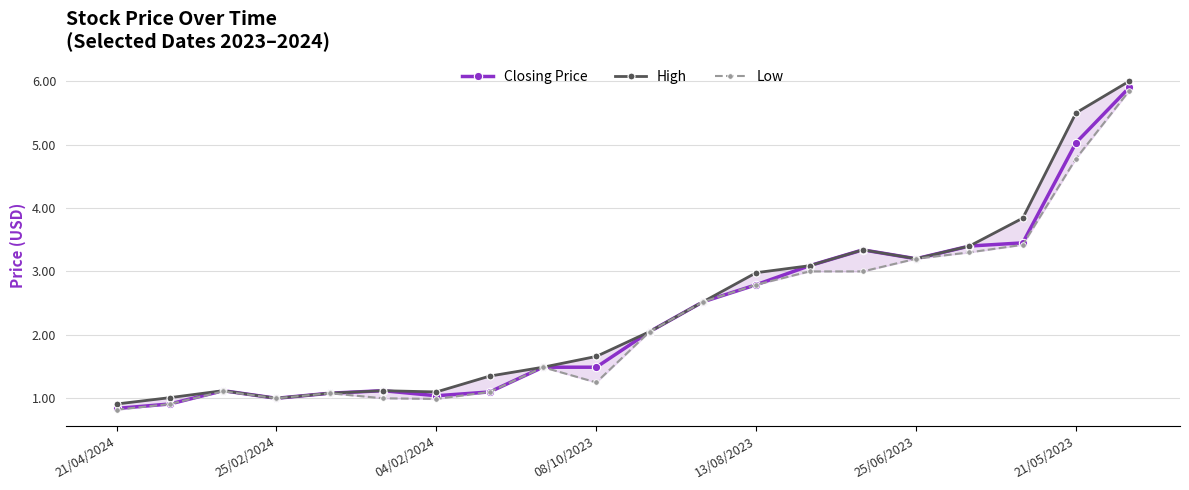

True or false: Closing Price has more than 0 points higher than both neighbors.

True